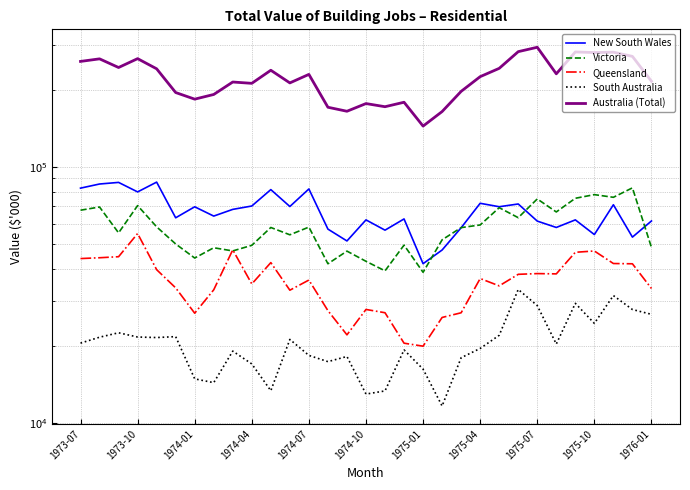

Is the value of Victoria at 1976-01 greater than the value of Australia (Total) at 24?

No